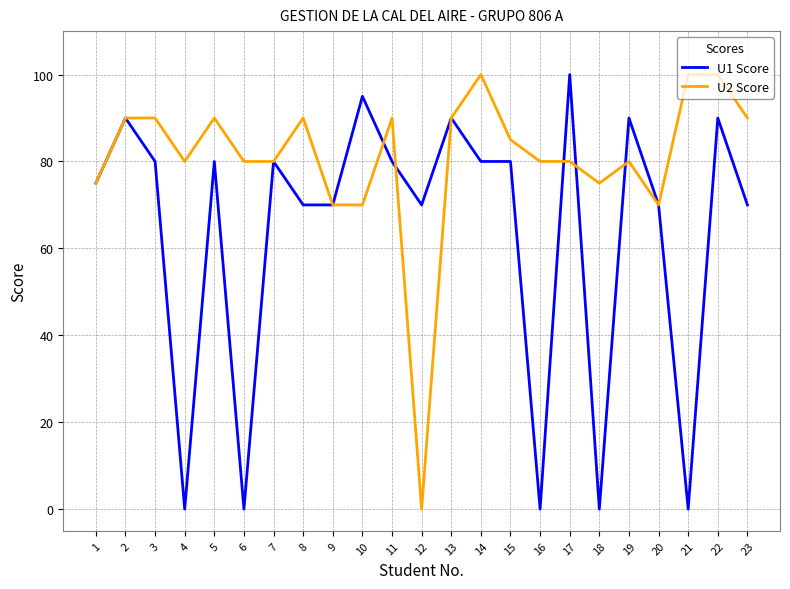

Reading left to right, extract all data points from this chart.

U1 Score: 75	90	80	0	80	0	80	70	70	95	80	70	90	80	80	0	100	0	90	70	0	90	70
U2 Score: 75	90	90	80	90	80	80	90	70	70	90	0	90	100	85	80	80	75	80	70	100	100	90